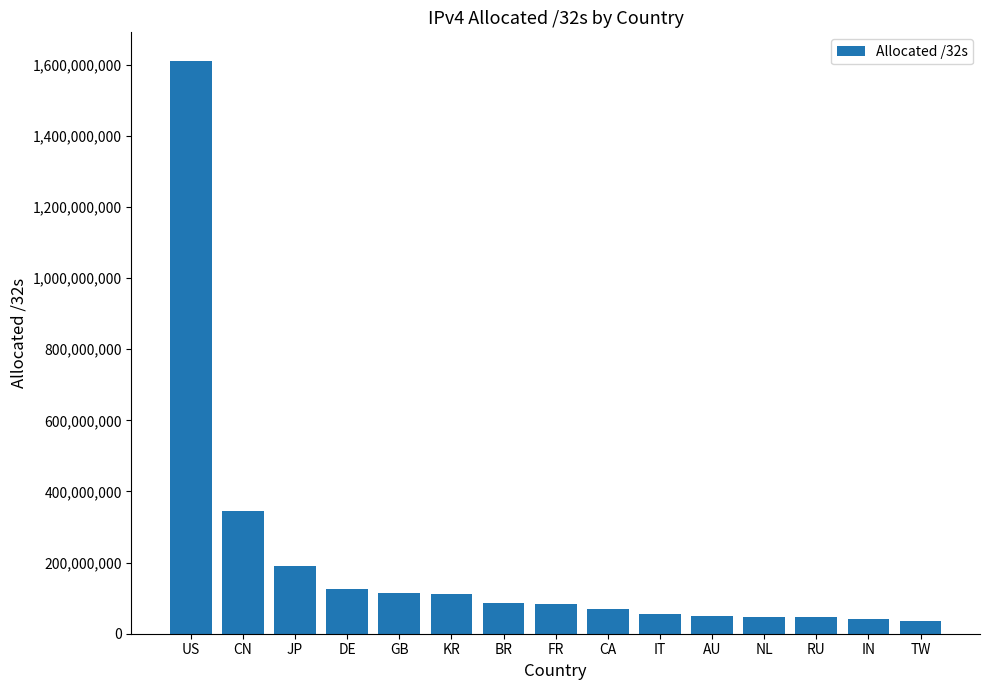

Does the chart contain any negative values?

No